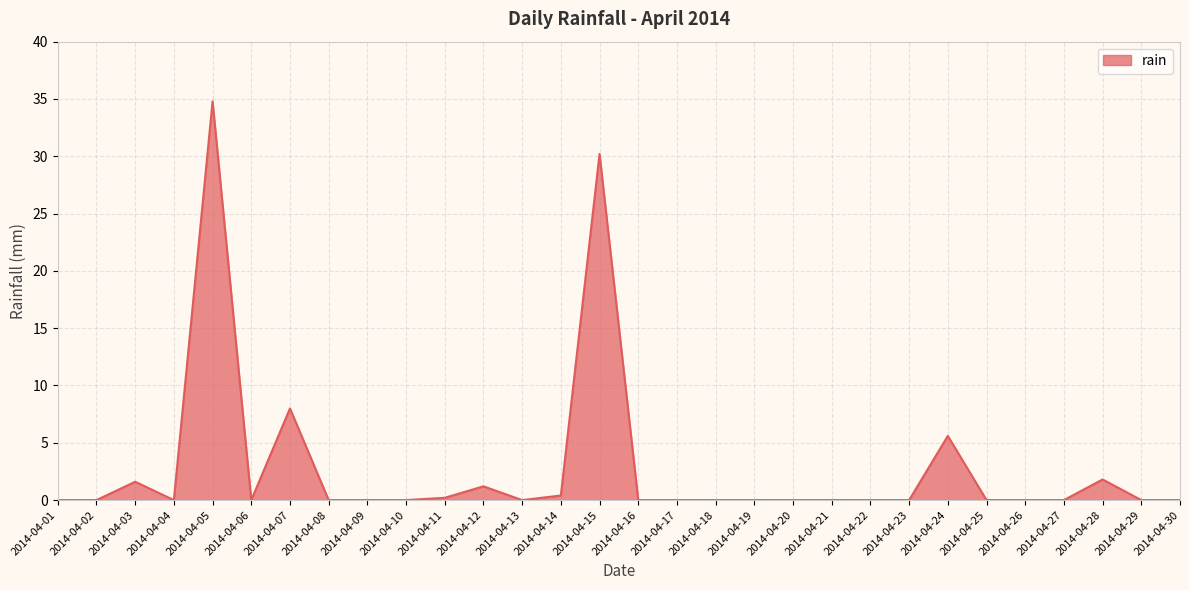

Reading left to right, list all the values displayed in this chart.

2014-04-01=0.0	2014-04-02=0.0	2014-04-03=1.6	2014-04-04=0.0	2014-04-05=34.8	2014-04-06=0.0	2014-04-07=8.0	2014-04-08=0.0	2014-04-09=0.0	2014-04-10=0.0	2014-04-11=0.2	2014-04-12=1.2	2014-04-13=0.0	2014-04-14=0.4	2014-04-15=30.2	2014-04-16=0.0	2014-04-17=0.0	2014-04-18=0.0	2014-04-19=0.0	2014-04-20=0.0	2014-04-21=0.0	2014-04-22=0.0	2014-04-23=0.0	2014-04-24=5.6	2014-04-25=0.0	2014-04-26=0.0	2014-04-27=0.0	2014-04-28=1.8	2014-04-29=0.0	2014-04-30=0.0